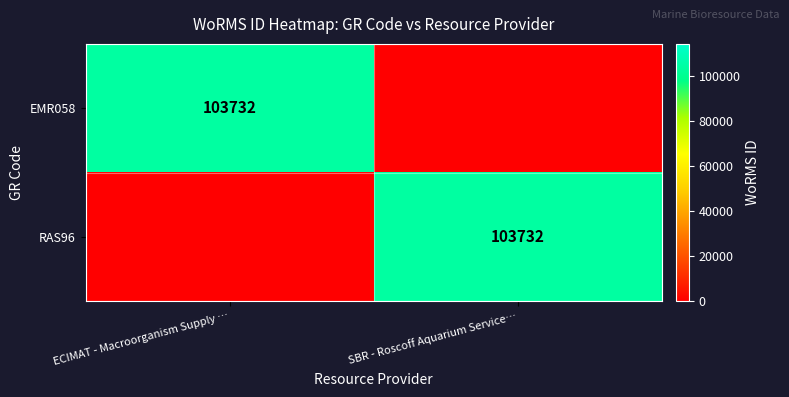

True or false: EMR058 has a value of 58393 at ECIMAT - Macroorganism Supply ….

False